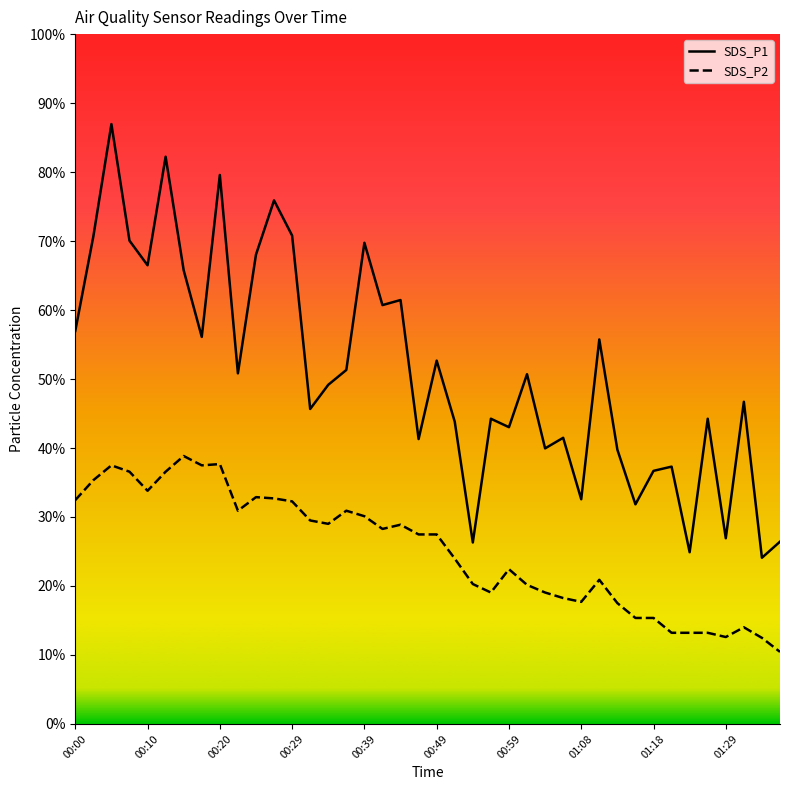

True or false: SDS_P1 and SDS_P2 intersect in this chart.

False